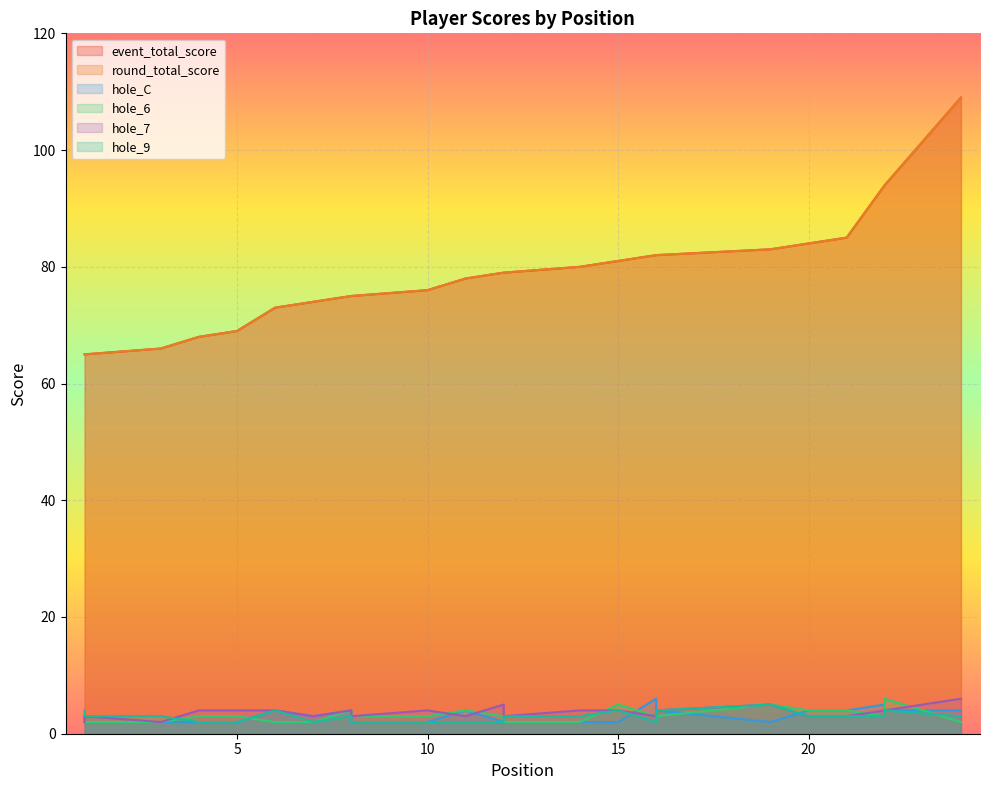

What is the total value across all series at 22?

203